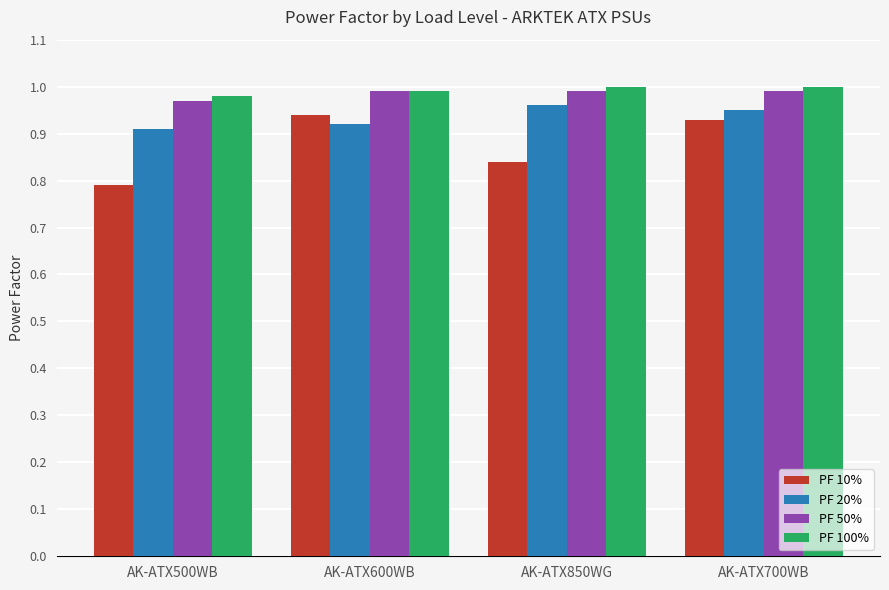

How many bars are there in total?

16